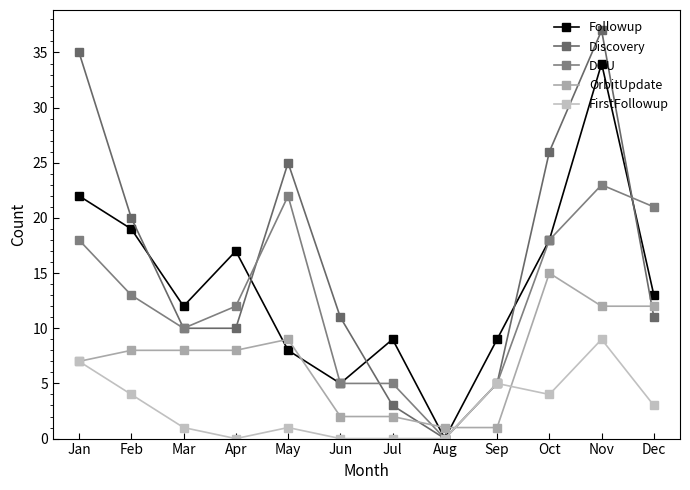

Where is the first local minimum for Discovery?

Aug